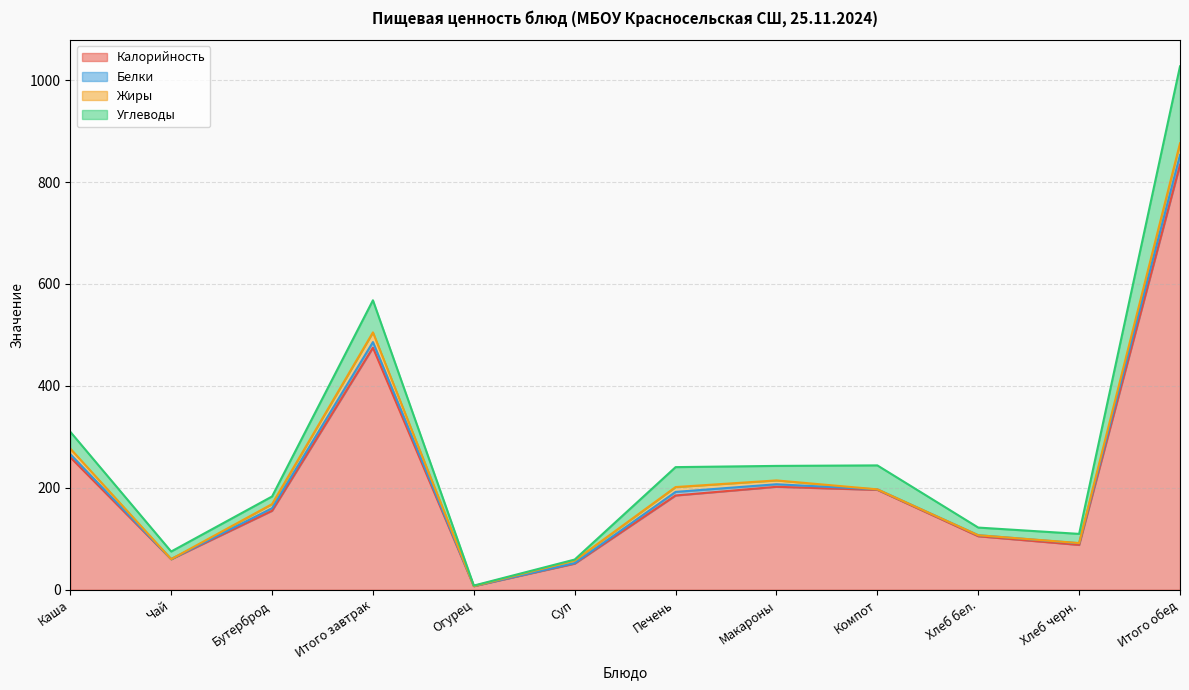

True or false: Жиры and Калорийность cross at least once.

False